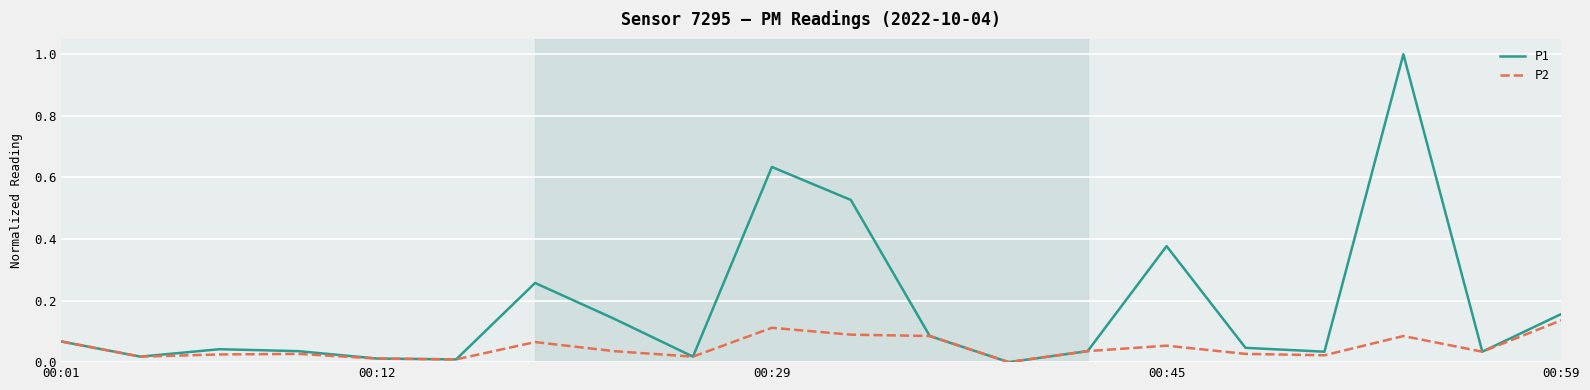

What is the greatest value displayed?

1.0